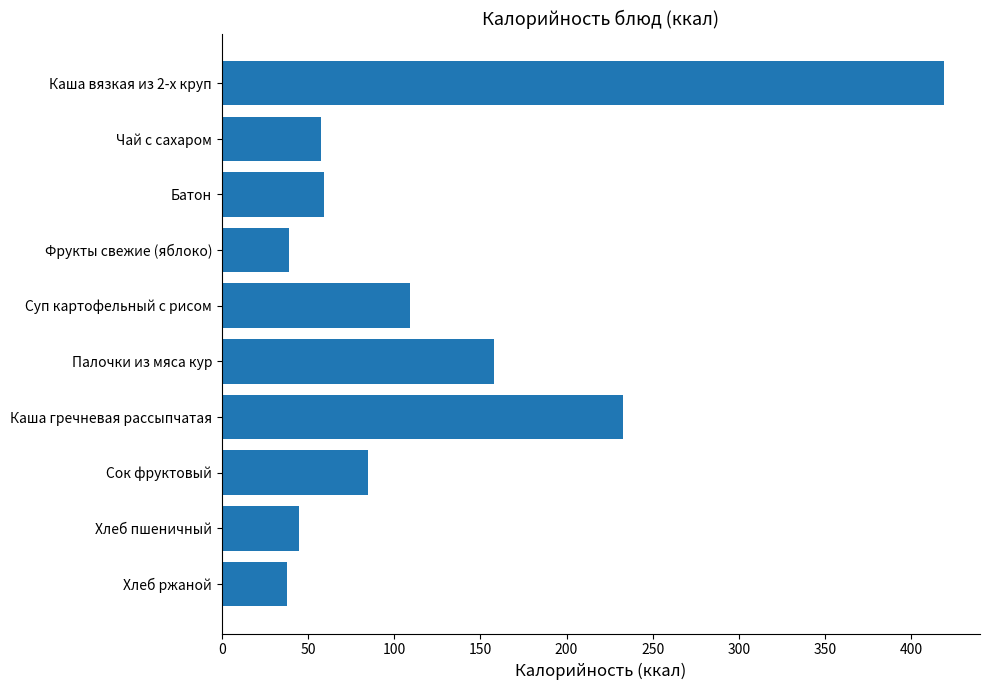

What position from the top is Хлеб пшеничный?

9